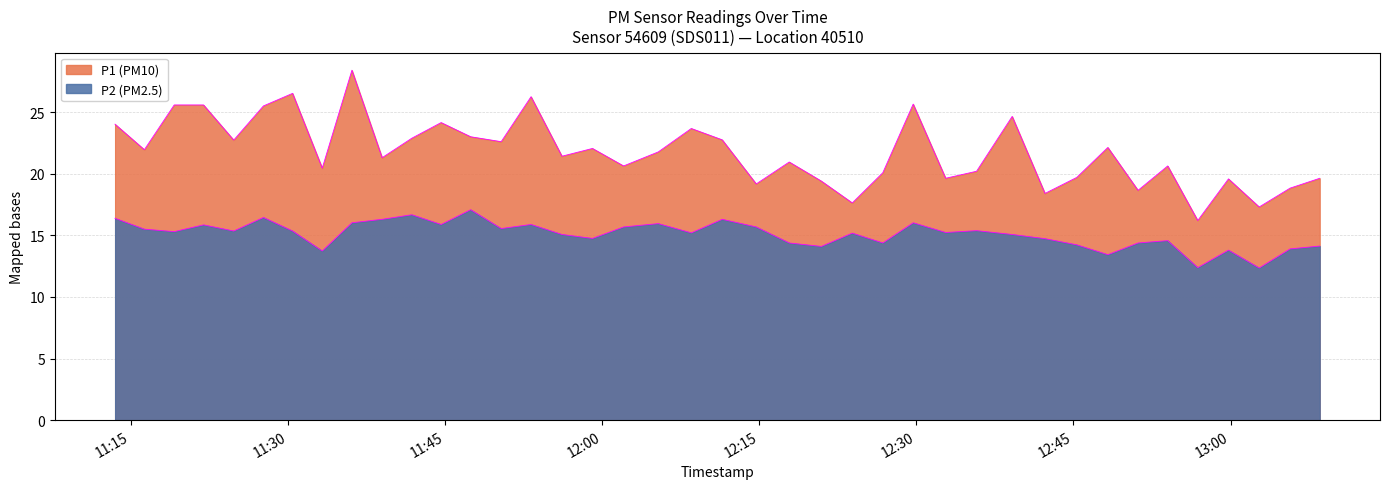

Reading left to right, extract all data points from this chart.

P1: 2023-02-21T11:13:30=24.0	2023-02-21T11:16:18=21.9	2023-02-21T11:19:09=25.6	2023-02-21T11:21:57=25.6	2023-02-21T11:24:50=22.7	2023-02-21T11:27:40=25.5	2023-02-21T11:30:27=26.5	2023-02-21T11:33:17=20.4	2023-02-21T11:36:07=28.4	2023-02-21T11:39:00=21.3	2023-02-21T11:41:50=22.9	2023-02-21T11:44:38=24.1	2023-02-21T11:47:27=23.0	2023-02-21T11:50:22=22.6	2023-02-21T11:53:13=26.2	2023-02-21T11:56:10=21.4	2023-02-21T11:59:05=22.1	2023-02-21T12:02:03=20.6	2023-02-21T12:05:22=21.8	2023-02-21T12:08:31=23.7	2023-02-21T12:11:28=22.8	2023-02-21T12:14:43=19.2	2023-02-21T12:17:52=20.9	2023-02-21T12:20:56=19.4	2023-02-21T12:23:53=17.6	2023-02-21T12:26:48=20.1	2023-02-21T12:29:42=25.6	2023-02-21T12:32:48=19.6	2023-02-21T12:35:45=20.2	2023-02-21T12:39:09=24.6	2023-02-21T12:42:17=18.4	2023-02-21T12:45:19=19.7	2023-02-21T12:48:17=22.1	2023-02-21T12:51:10=18.6	2023-02-21T12:54:00=20.6	2023-02-21T12:56:52=16.2	2023-02-21T12:59:48=19.6	2023-02-21T13:02:44=17.3	2023-02-21T13:05:41=18.8	2023-02-21T13:08:31=19.6
P2: 2023-02-21T11:13:30=16.4	2023-02-21T11:16:18=15.5	2023-02-21T11:19:09=15.3	2023-02-21T11:21:57=15.8	2023-02-21T11:24:50=15.3	2023-02-21T11:27:40=16.4	2023-02-21T11:30:27=15.3	2023-02-21T11:33:17=13.7	2023-02-21T11:36:07=16.0	2023-02-21T11:39:00=16.3	2023-02-21T11:41:50=16.7	2023-02-21T11:44:38=15.9	2023-02-21T11:47:27=17.1	2023-02-21T11:50:22=15.6	2023-02-21T11:53:13=15.9	2023-02-21T11:56:10=15.1	2023-02-21T11:59:05=14.8	2023-02-21T12:02:03=15.7	2023-02-21T12:05:22=15.9	2023-02-21T12:08:31=15.2	2023-02-21T12:11:28=16.3	2023-02-21T12:14:43=15.7	2023-02-21T12:17:52=14.4	2023-02-21T12:20:56=14.1	2023-02-21T12:23:53=15.2	2023-02-21T12:26:48=14.4	2023-02-21T12:29:42=16.0	2023-02-21T12:32:48=15.2	2023-02-21T12:35:45=15.4	2023-02-21T12:39:09=15.1	2023-02-21T12:42:17=14.7	2023-02-21T12:45:19=14.2	2023-02-21T12:48:17=13.4	2023-02-21T12:51:10=14.4	2023-02-21T12:54:00=14.6	2023-02-21T12:56:52=12.4	2023-02-21T12:59:48=13.8	2023-02-21T13:02:44=12.3	2023-02-21T13:05:41=13.9	2023-02-21T13:08:31=14.1